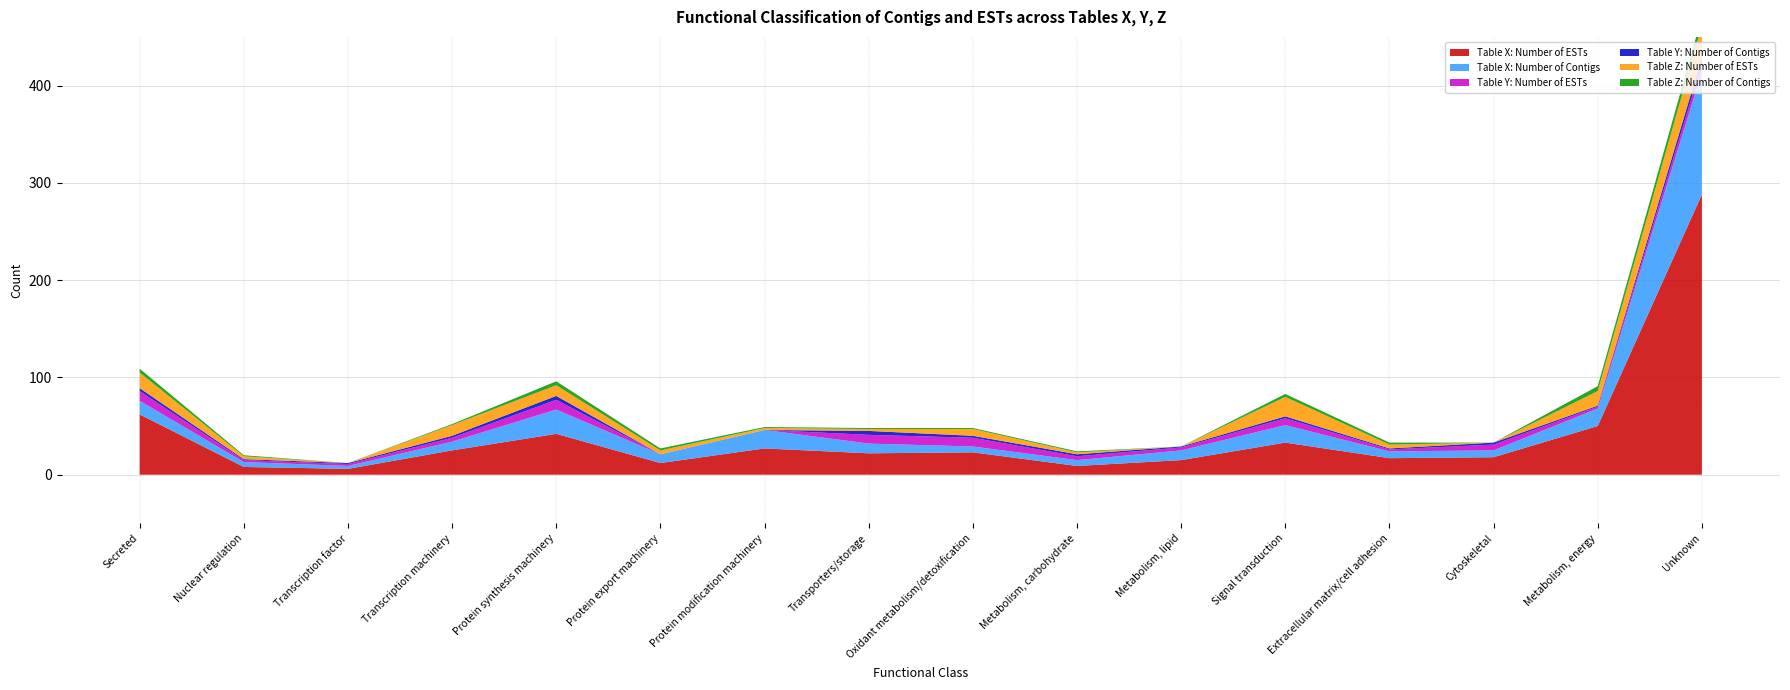

Reading left to right, extract all data points from this chart.

Table X: Number of ESTs: 62	8	6	25	42	12	27	22	23	9	15	33	17	18	50	288
Table X: Number of Contigs: 14	5	3	9	25	9	19	10	6	6	10	18	7	7	18	126
Table Y: Number of ESTs: 10	2	2	4	10	0	0	9	9	4	3	7	2	6	2	8
Table Y: Number of Contigs: 3	1	1	2	4	0	0	4	2	2	1	2	1	2	1	7
Table Z: Number of ESTs: 16	3	0	11	11	4	2	2	7	2	0	20	4	0	15	33
Table Z: Number of Contigs: 4	1	0	1	4	2	1	1	1	1	0	3	2	0	5	9